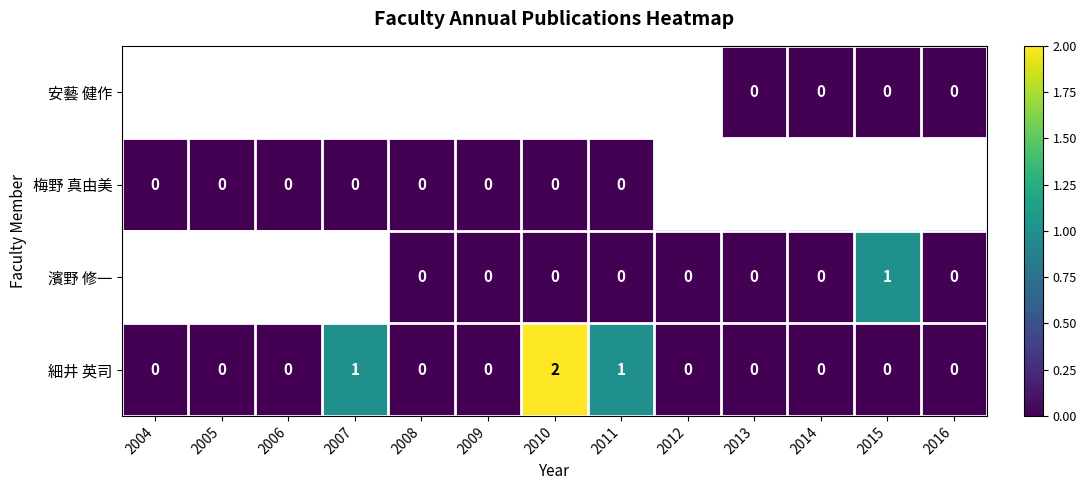

The value of 細井 英司 at 2011 is 0. True or false?

False